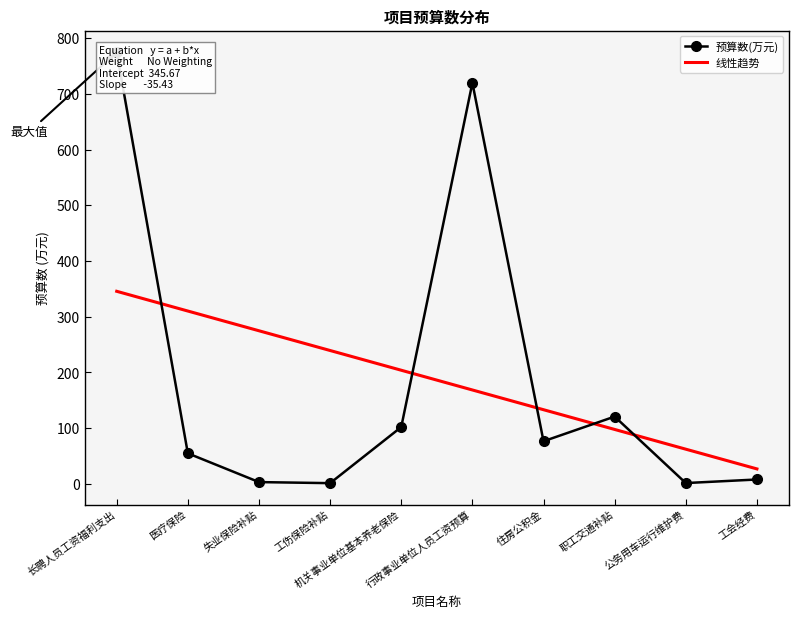

What is the average value?

186.3